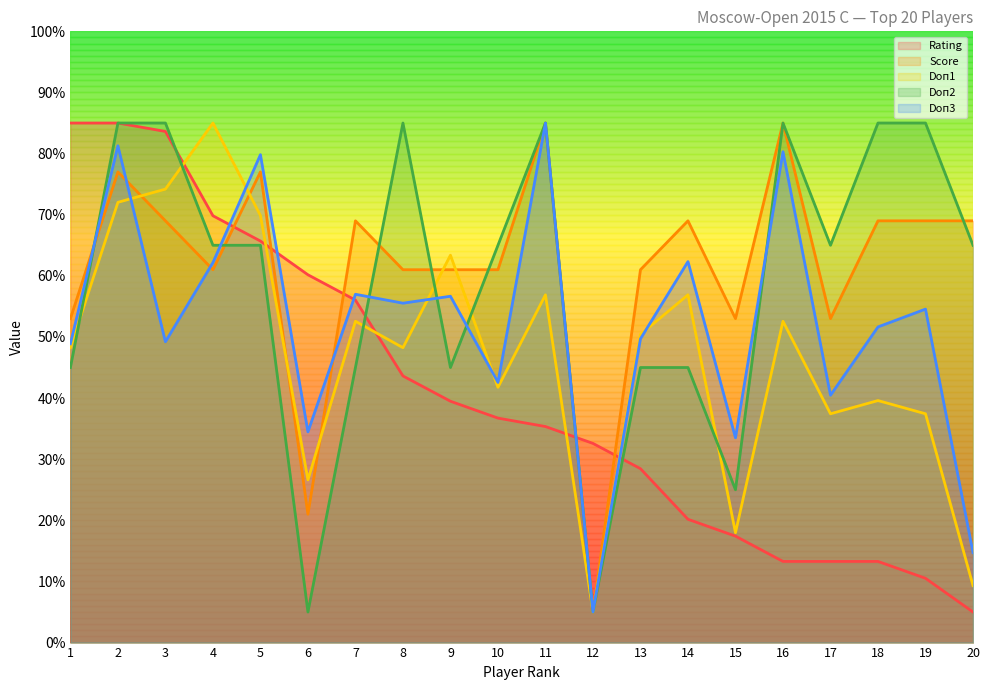

What is the difference between the Doп1 values at 7 and 18?

13.0